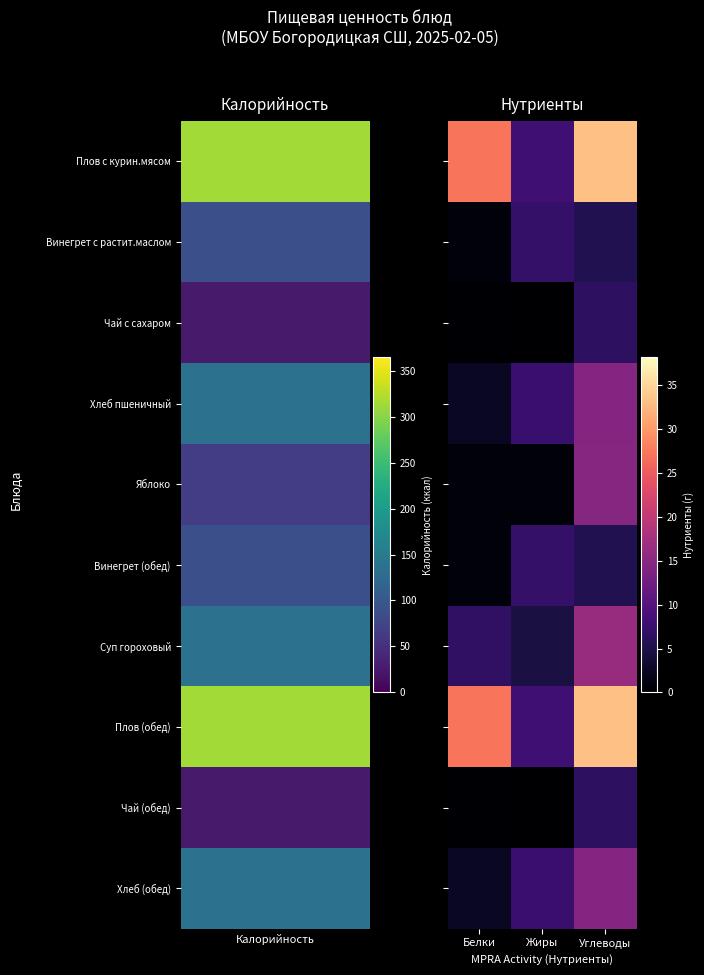

Which category has the lowest value across all series?

Жиры